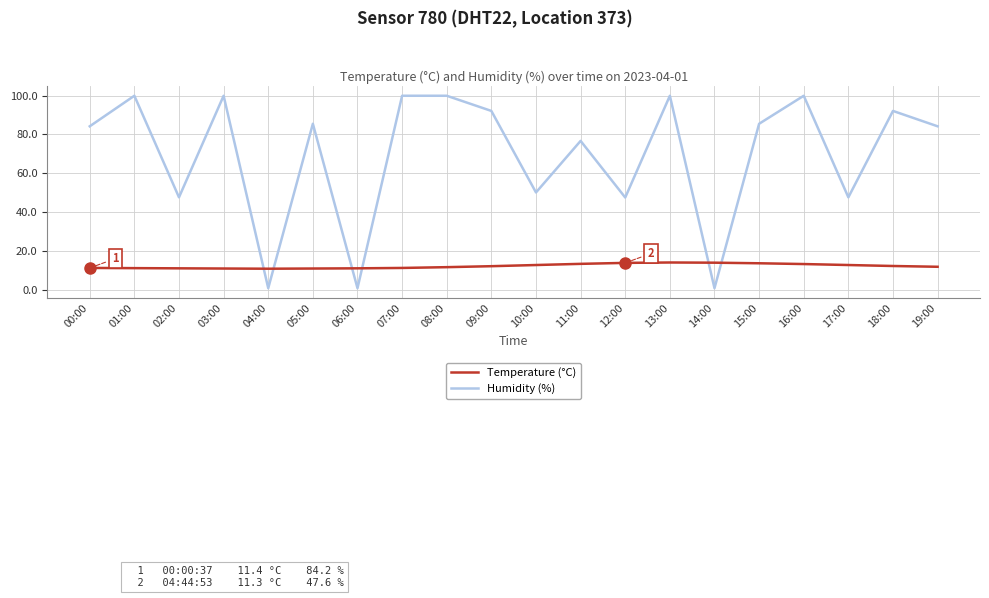

How many categories are shown in the chart?

20